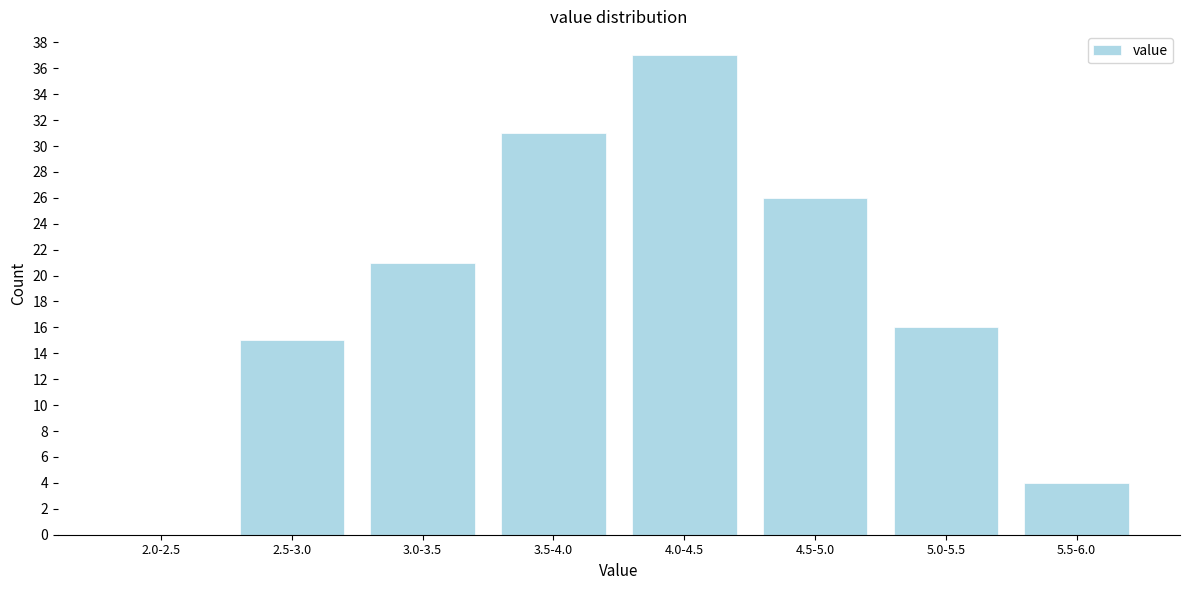

Reading right to left, list all the values displayed in this chart.

5.5-6.0=4	5.0-5.5=16	4.5-5.0=26	4.0-4.5=37	3.5-4.0=31	3.0-3.5=21	2.5-3.0=15	2.0-2.5=0